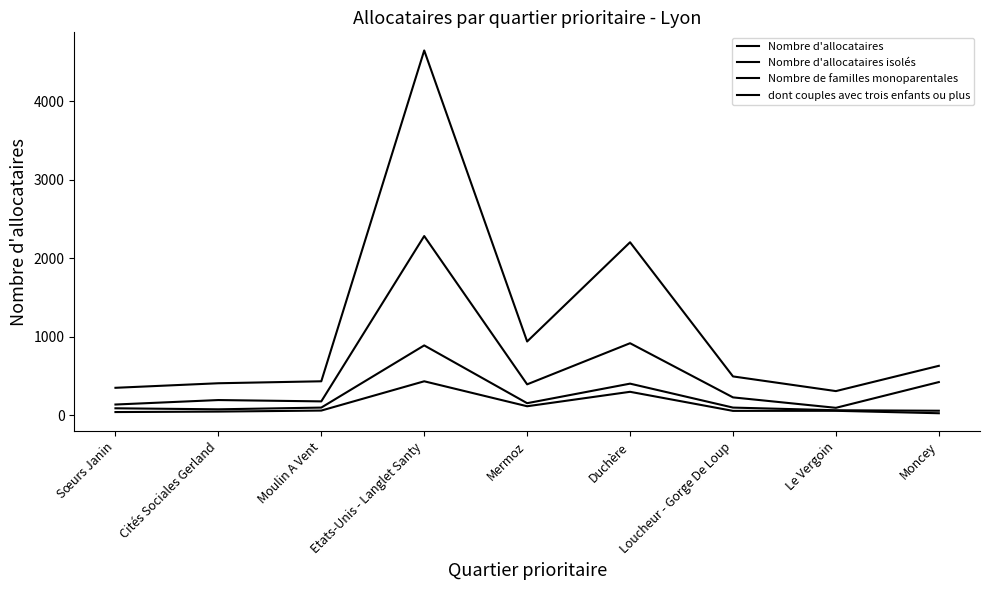

Reading left to right, extract all data points from this chart.

Nombre d'allocataires: 351	409	434	4648	941	2205	496	309	631
Nombre d'allocataires isolés: 138	195	178	2284	395	919	229	96	424
Nombre de familles monoparentales: 90	77	99	891	155	404	99	65	59
dont couples avec trois enfants ou plus: 42	48	61	434	116	300	57	58	27